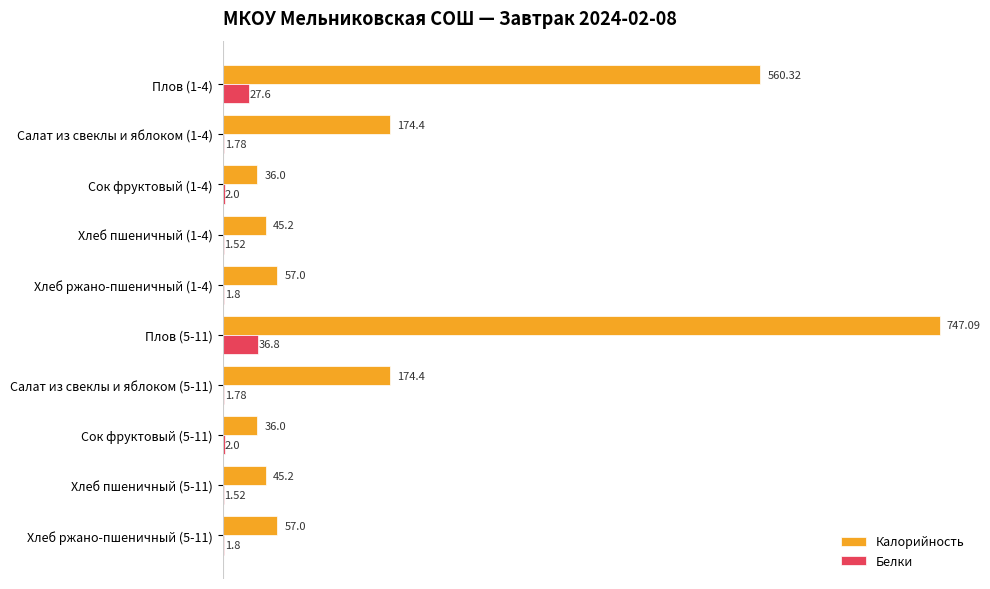

Which series has the largest total across all categories?

Калорийность